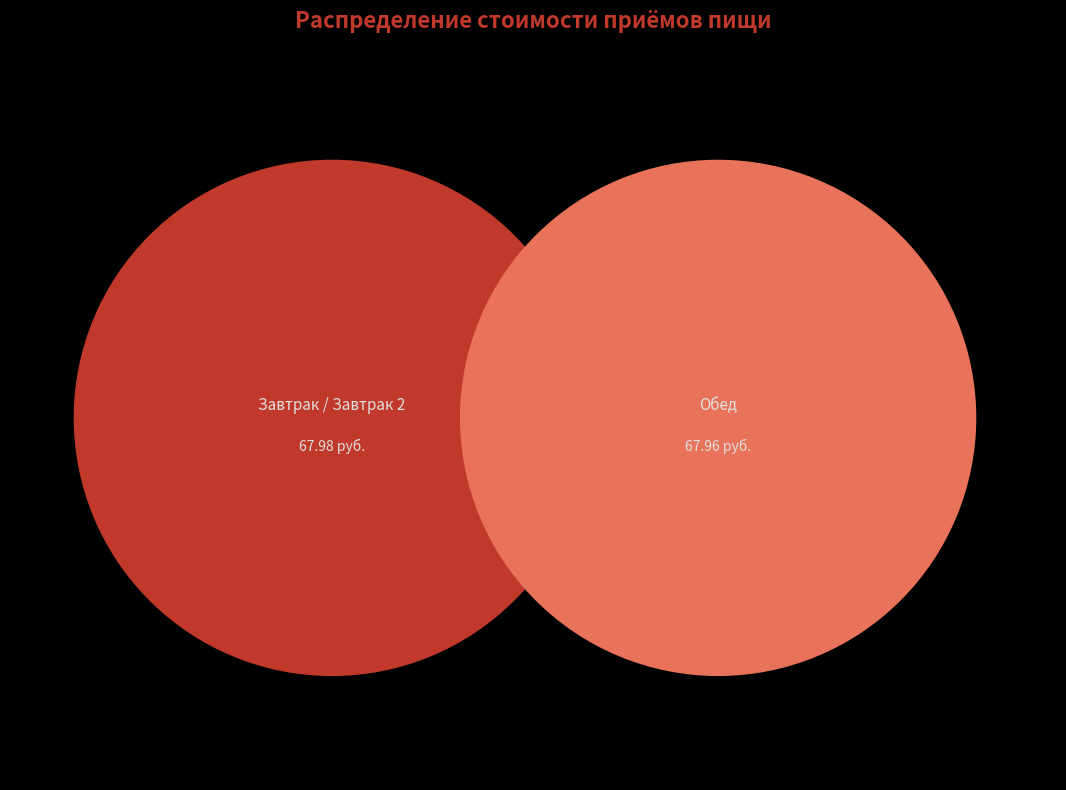

True or false: Завтрак / Завтрак 2 accounts for 37% of the total.

False